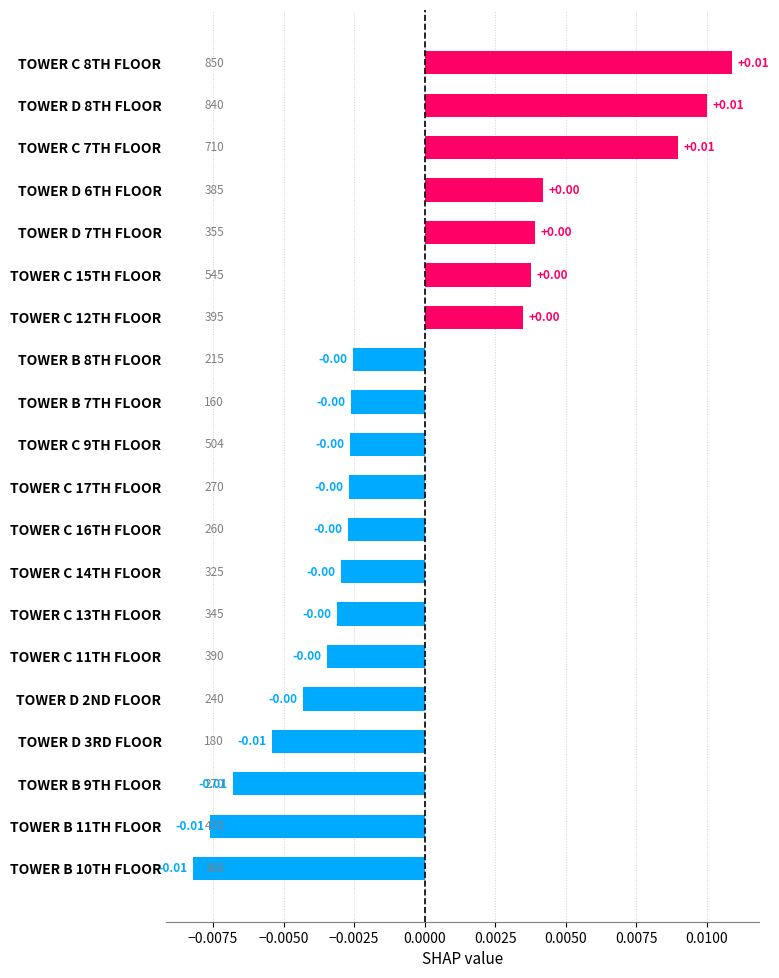

Are the bars grouped side by side (vs. stacked)?

No